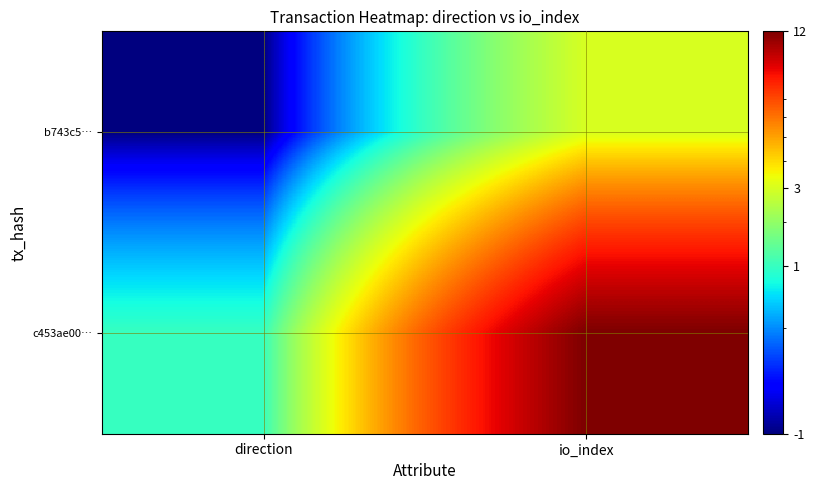

Reading left to right, list all the values displayed in this chart.

b743c5…: direction=1	io_index=5
c453ae00…: direction=3	io_index=14